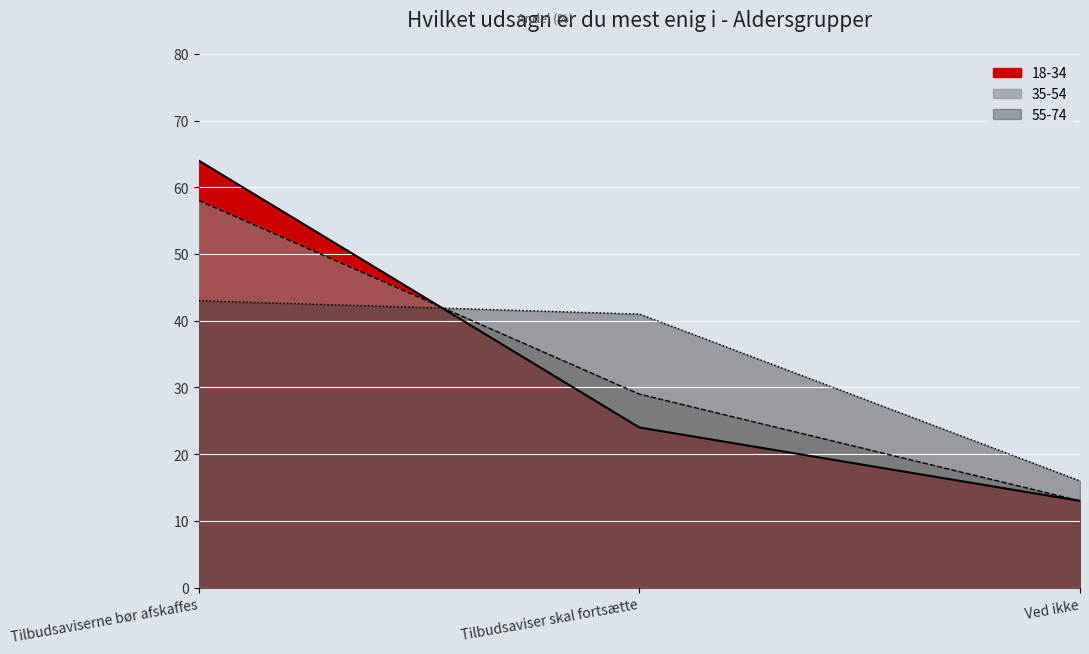

What is the sum of all 35-54 values?

100